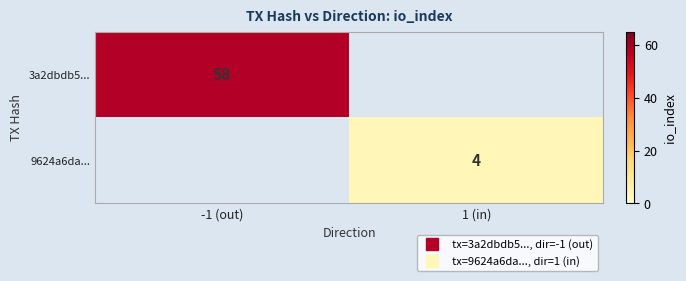

Which series has the widest spread of values?

3a2dbdb5...